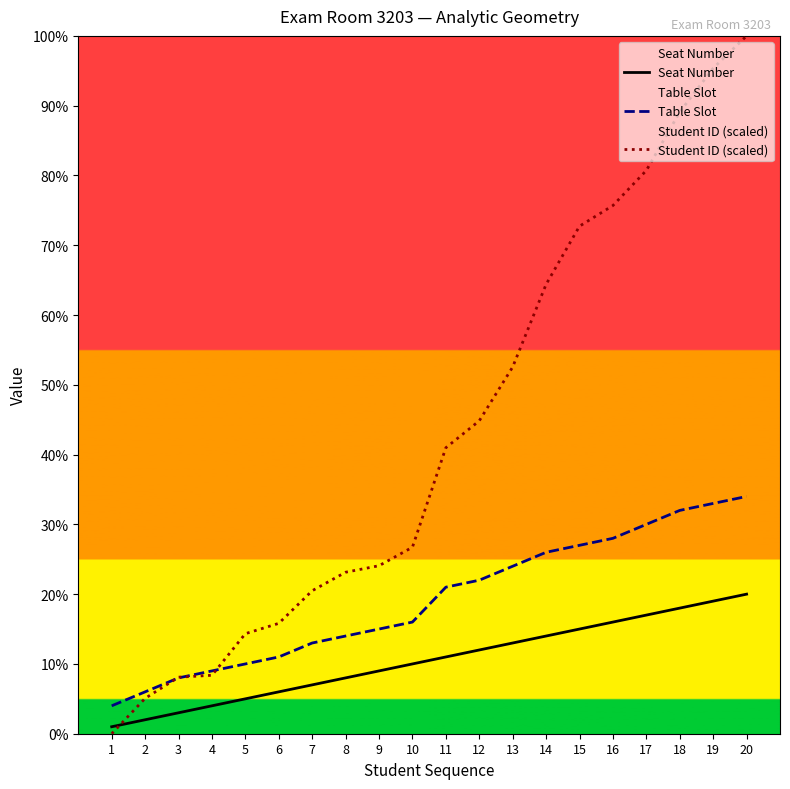

Is it true that Student ID (scaled) equals 72.2 at 11?

False